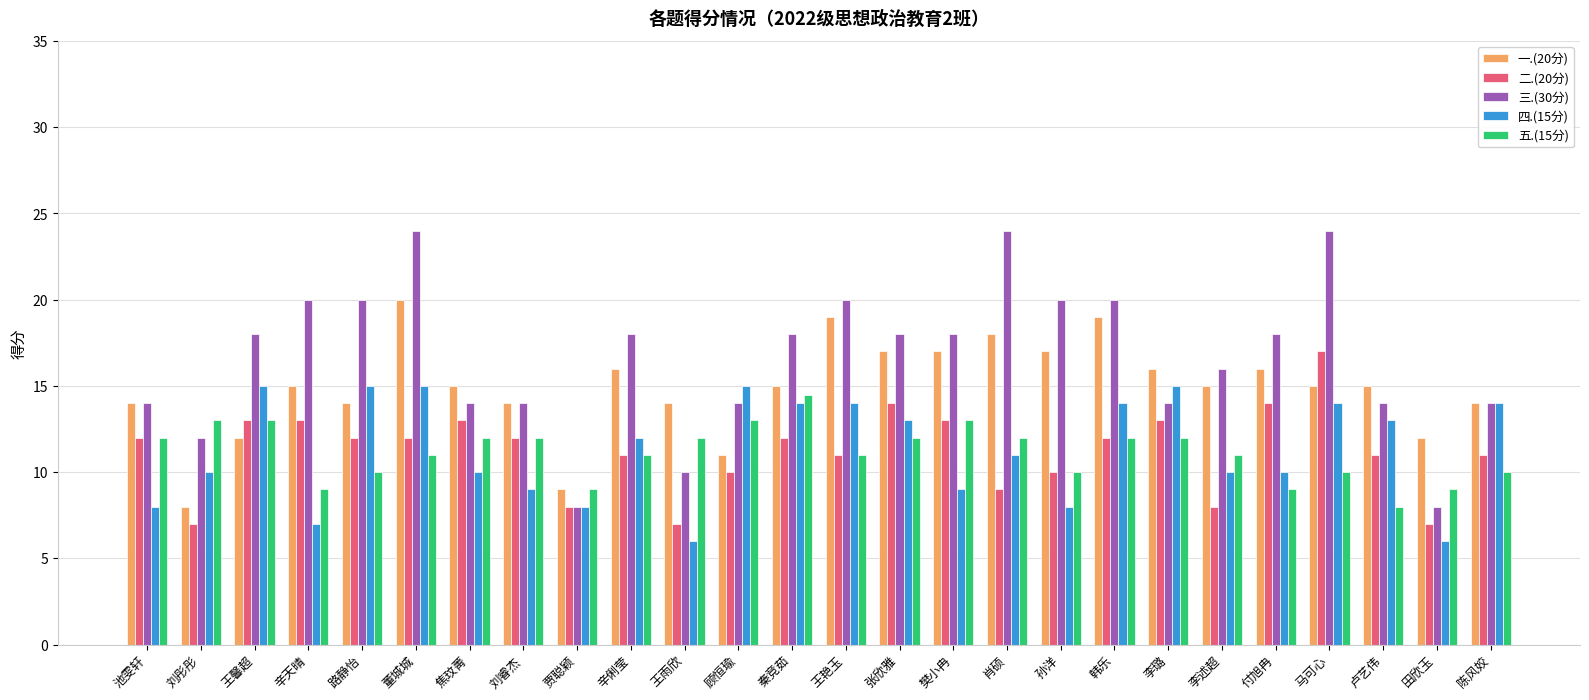

True or false: 四.(15分) has a value of 6.0 at 田欣玉.

True